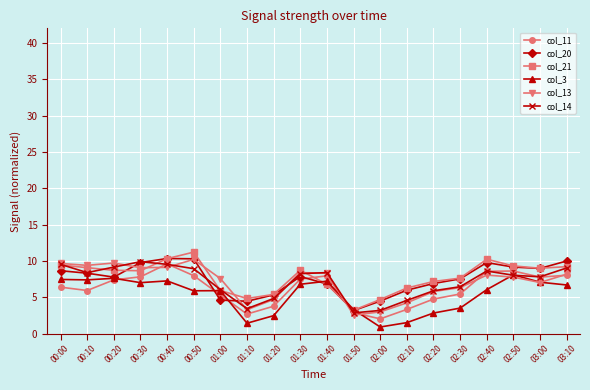

What is the label of the 6th point from the left?

00:50